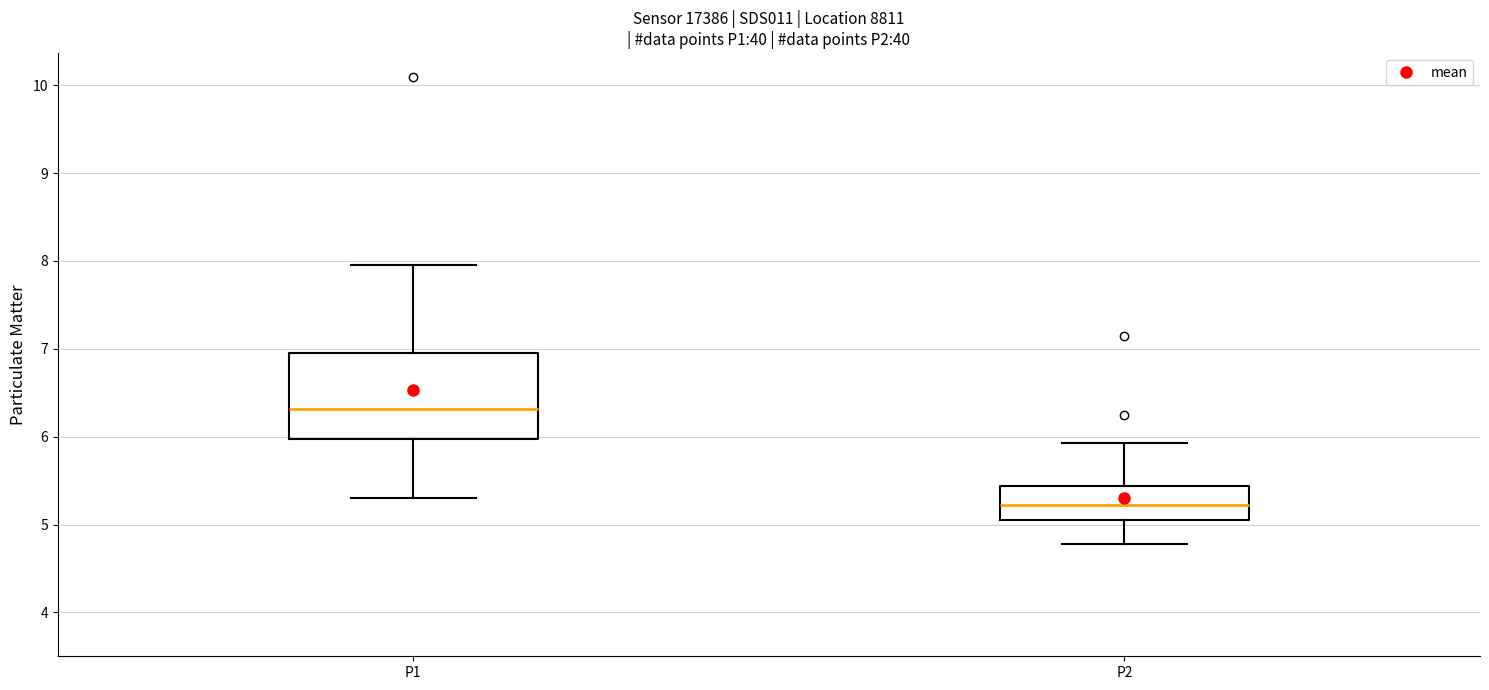

Which box's median line is the lowest?

P2